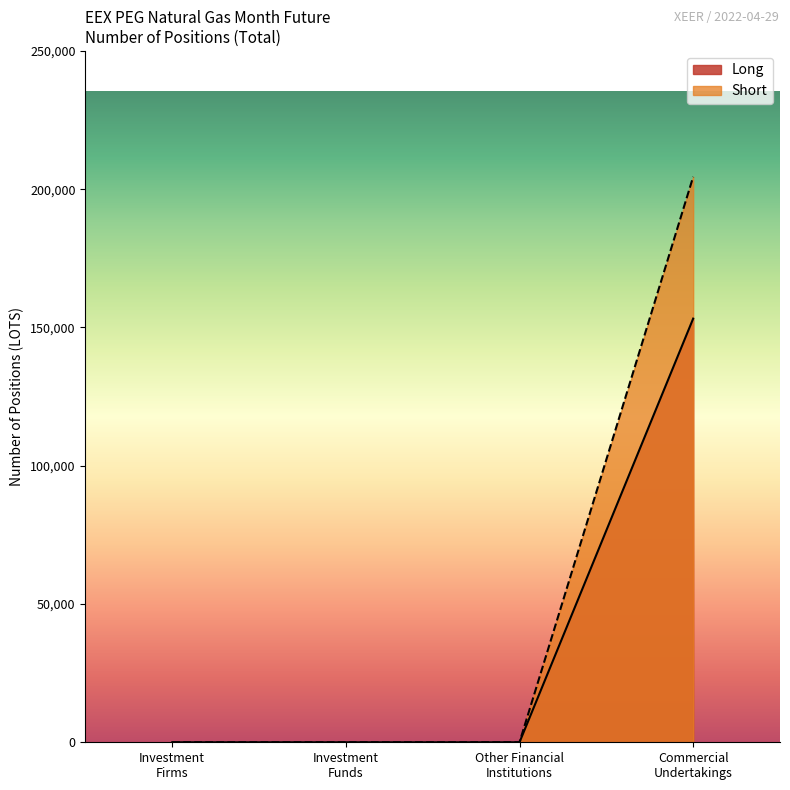

Rank the series by their average value, from highest to lowest.

Short, Long